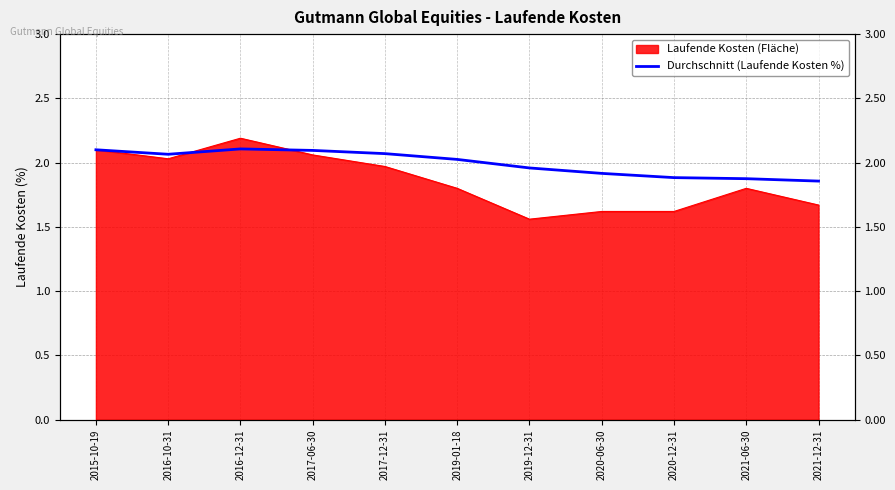

What is the average value?

2.0